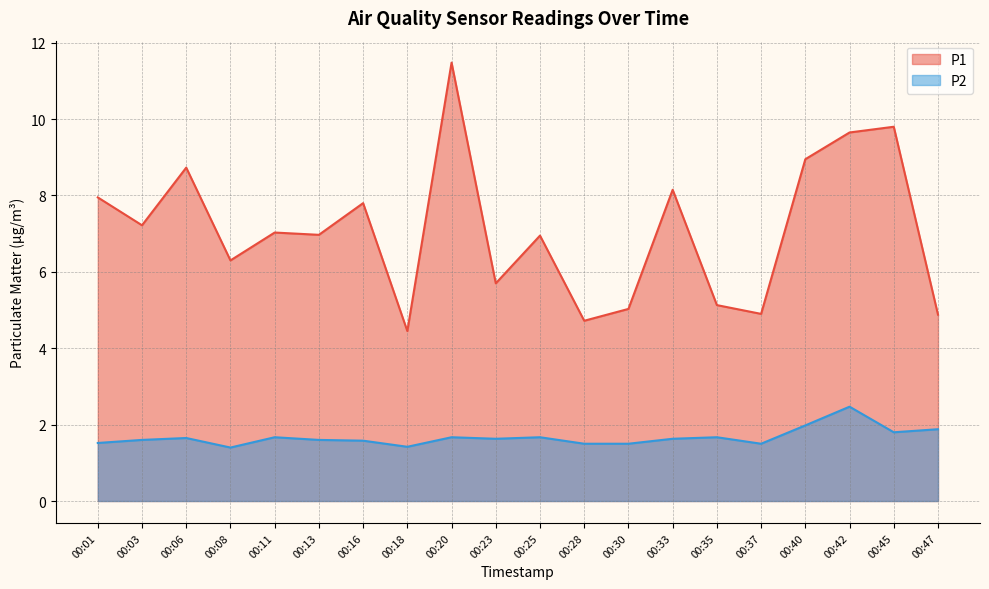

True or false: P2 and P1 intersect in this chart.

False